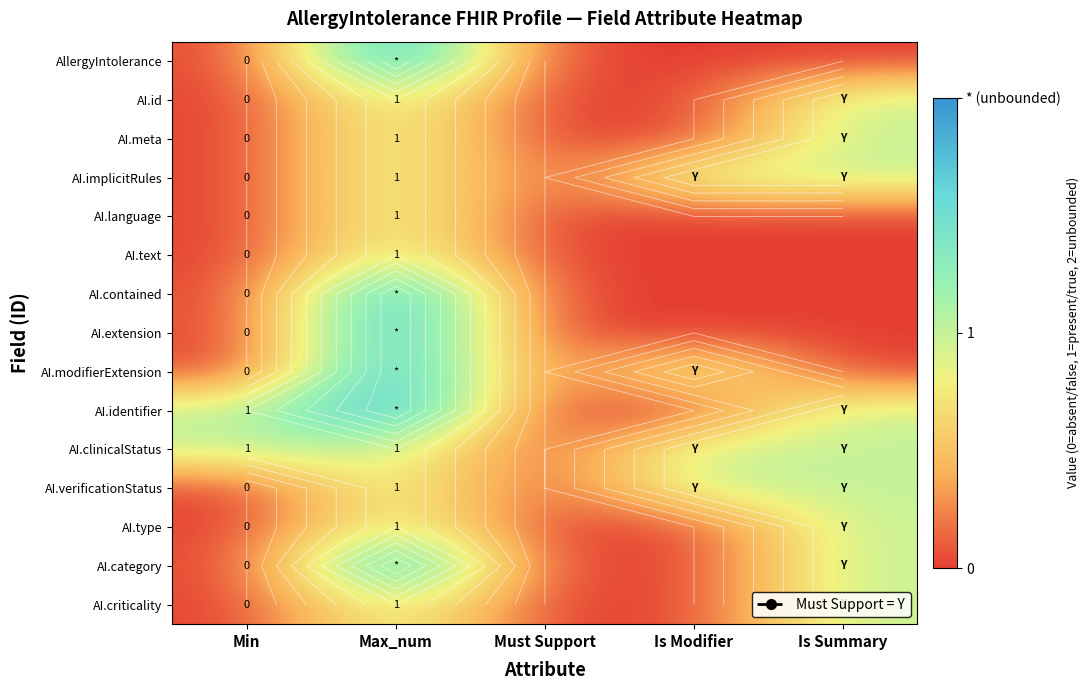

List the series in order of their peak value, highest first.

AllergyIntolerance, AI.contained, AI.extension, AI.modifierExtension, AI.identifier, AI.category, AI.id, AI.meta, AI.implicitRules, AI.language, AI.text, AI.clinicalStatus, AI.verificationStatus, AI.type, AI.criticality